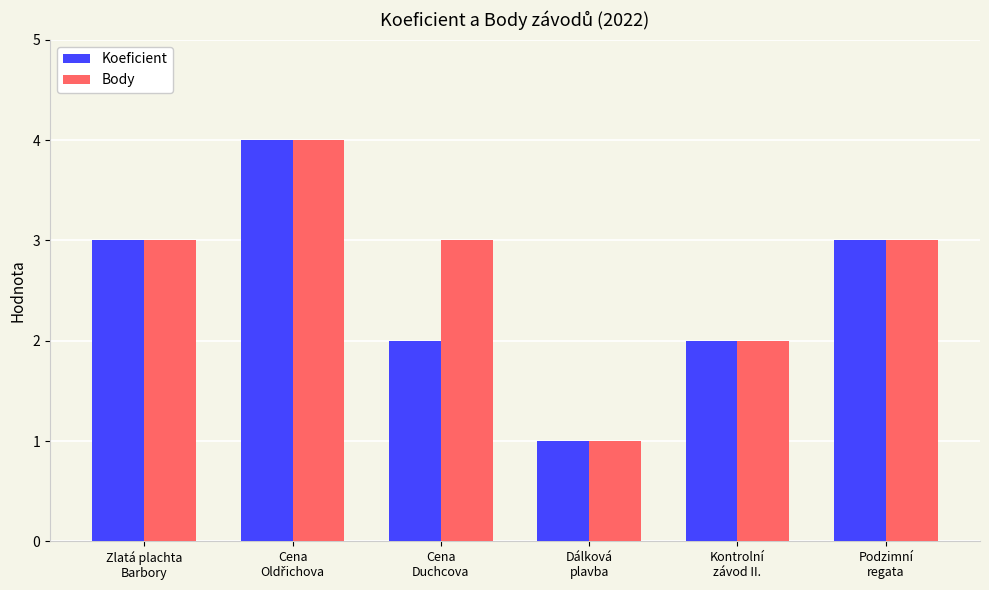

What is the difference between the maximum and minimum values in the Body series?

3